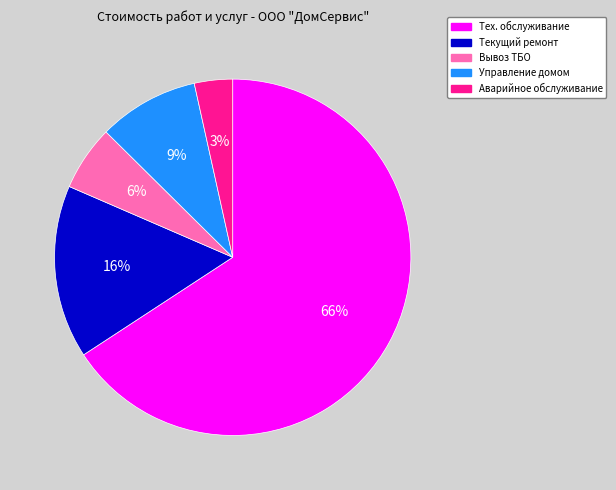

Rank the categories by value from highest to lowest.

Тех. обслуживание, Текущий ремонт, Управление домом, Вывоз ТБО, Аварийное обслуживание